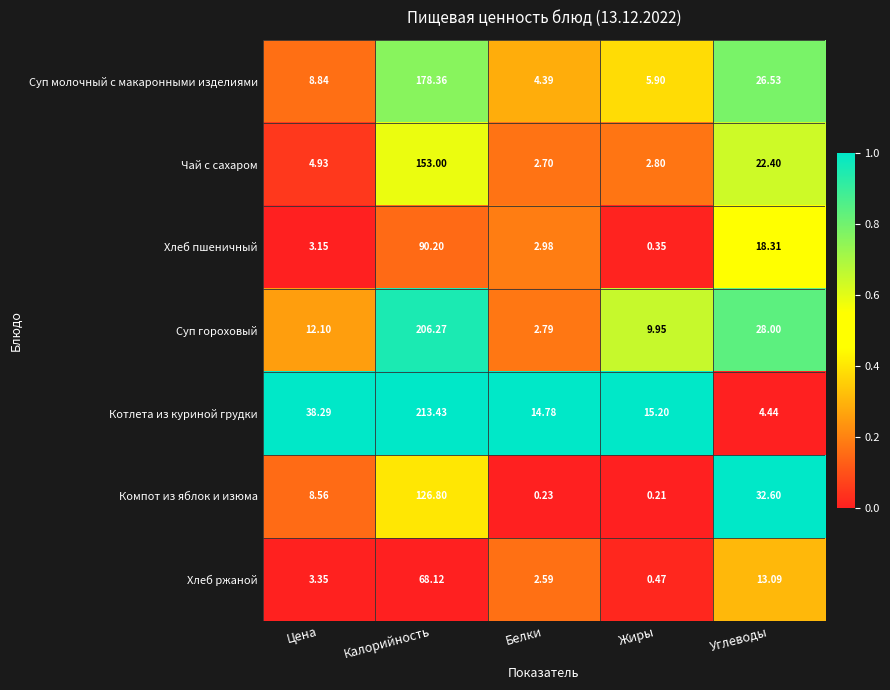

List the series in order of their peak value, highest first.

Котлета из куриной грудки, Суп гороховый, Суп молочный с макаронными изделиями, Чай с сахаром, Компот из яблок и изюма, Хлеб пшеничный, Хлеб ржаной